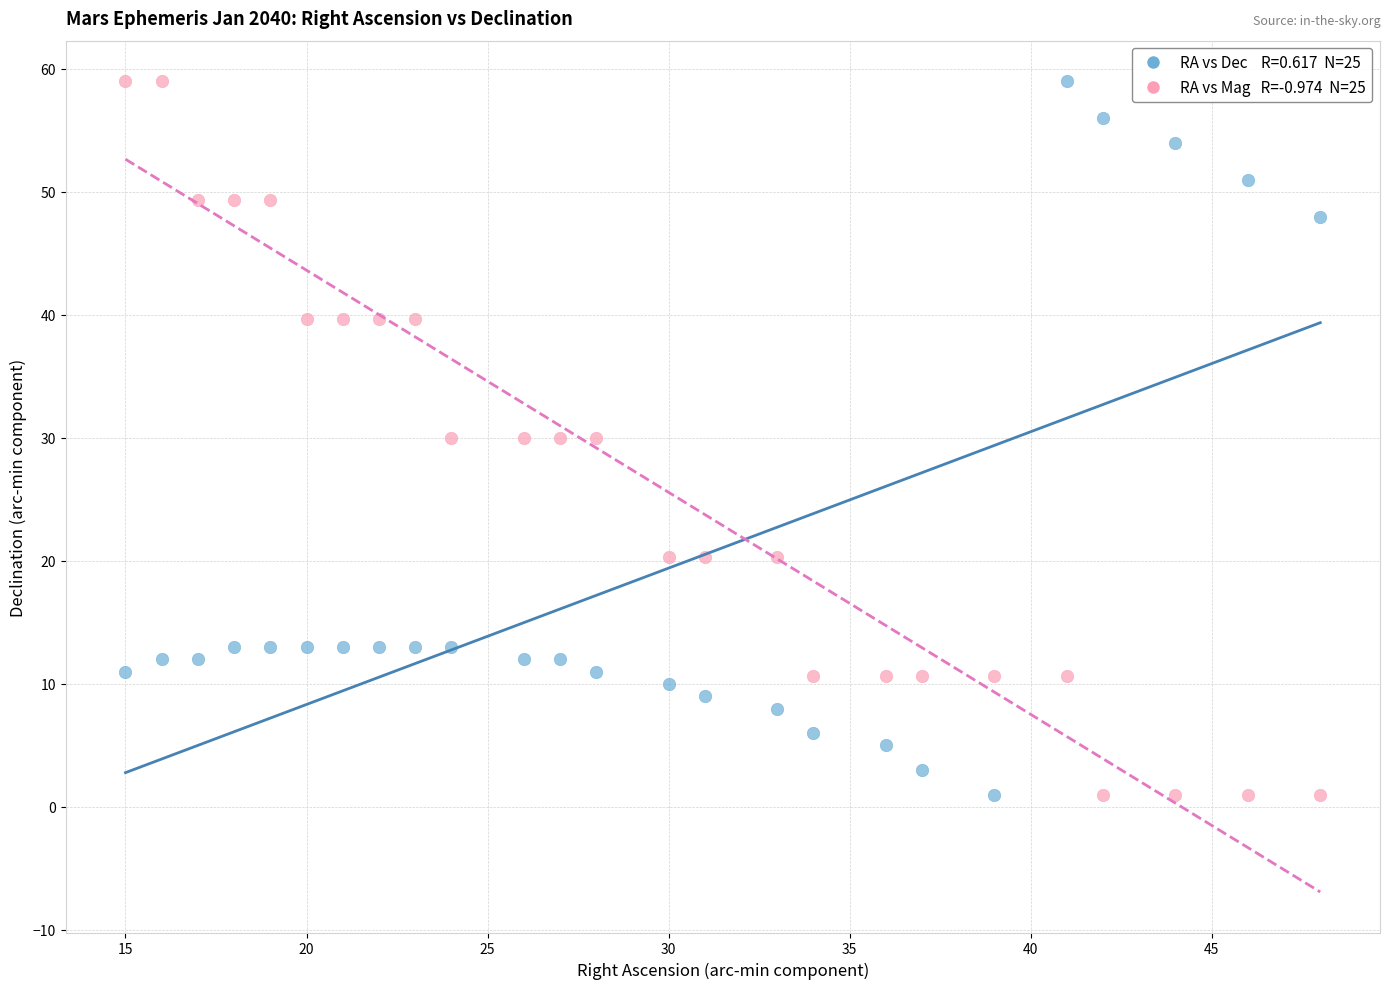

Across all data points, what is the range of X values (max minus min)?

33.0